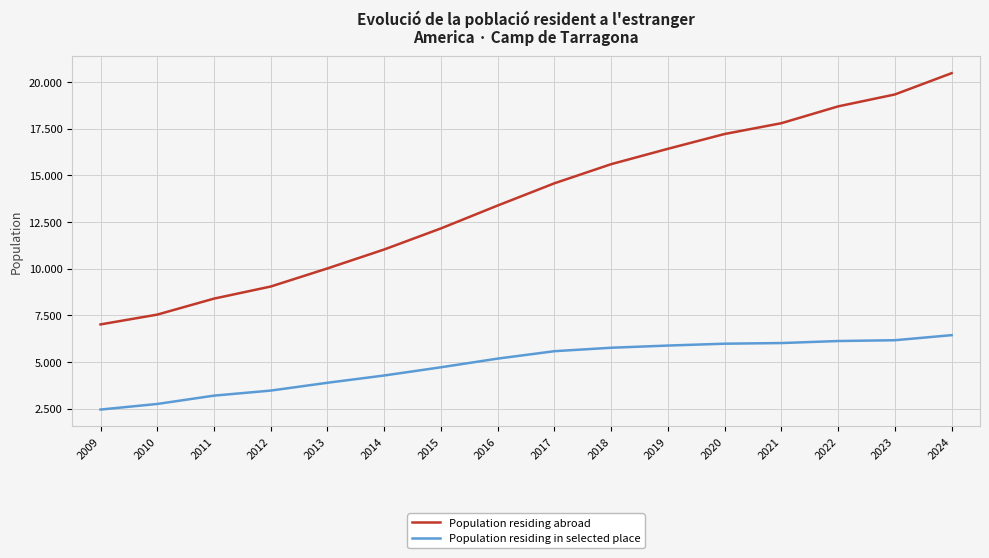

True or false: Population residing in selected place and Population residing abroad cross at least once.

False